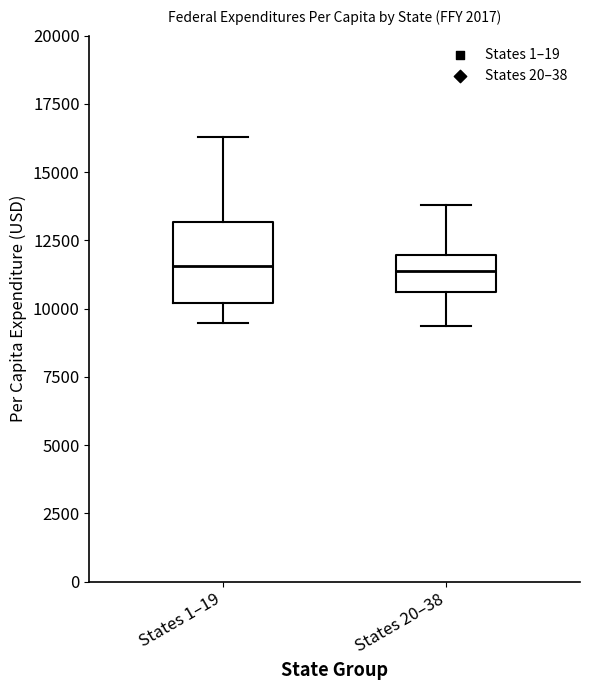

Reading left to right, read every box against the y-axis: the position of its median line, the range the box covers, and the ends of its whiskers. The values are not printed on the chart, so give them approximately, as read against the axis.

States 1–19: median 11500, box 10000 to 13000, whiskers 9500 to 16500
States 20–38: median 11500, box 10500 to 12000, whiskers 9500 to 14000